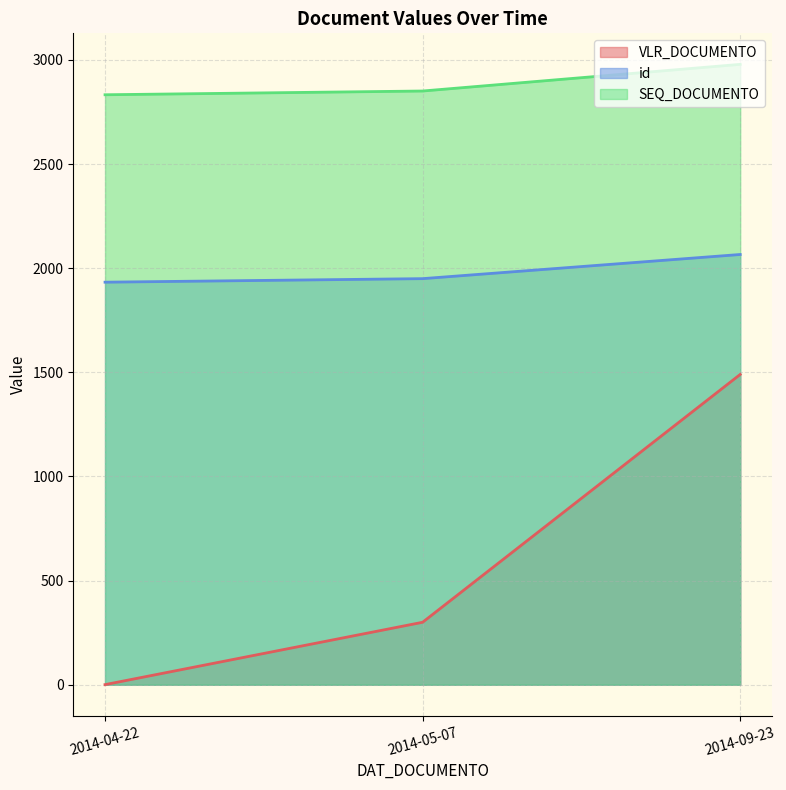

Reading left to right, transcribe all the data shown in this chart.

VLR_DOCUMENTO: 2014-09-23=1490.0	2014-05-07=300.0	2014-04-22=0.6
id: 2014-09-23=2066.0	2014-05-07=1950.0	2014-04-22=1933.0
SEQ_DOCUMENTO: 2014-09-23=2979.0	2014-05-07=2851.0	2014-04-22=2833.0